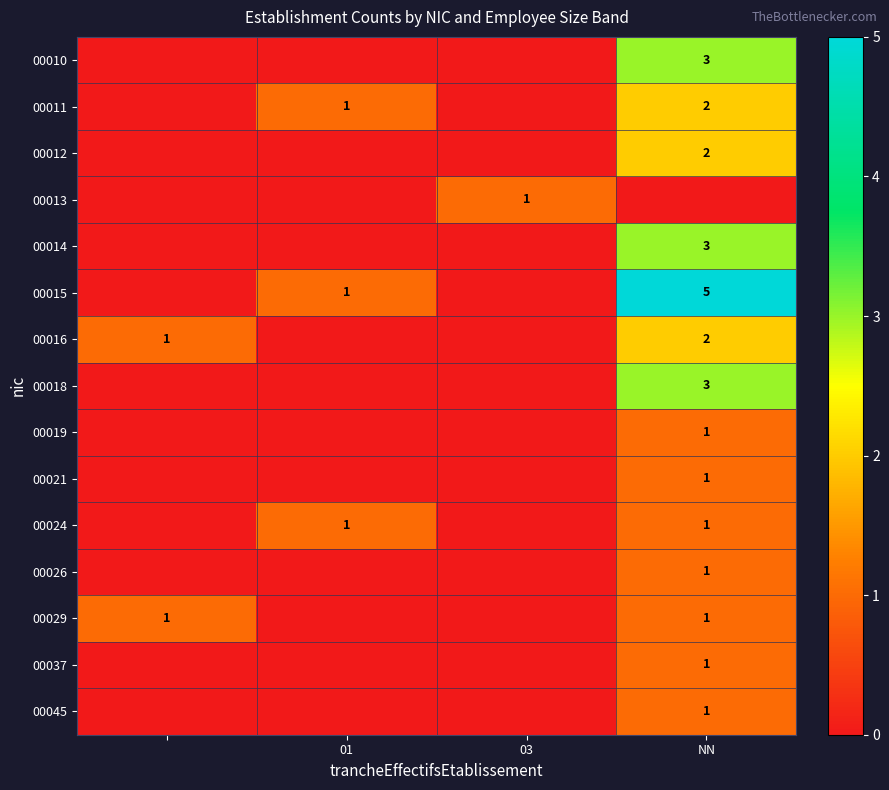

Is it true that 00045 equals 2 at NN?

False